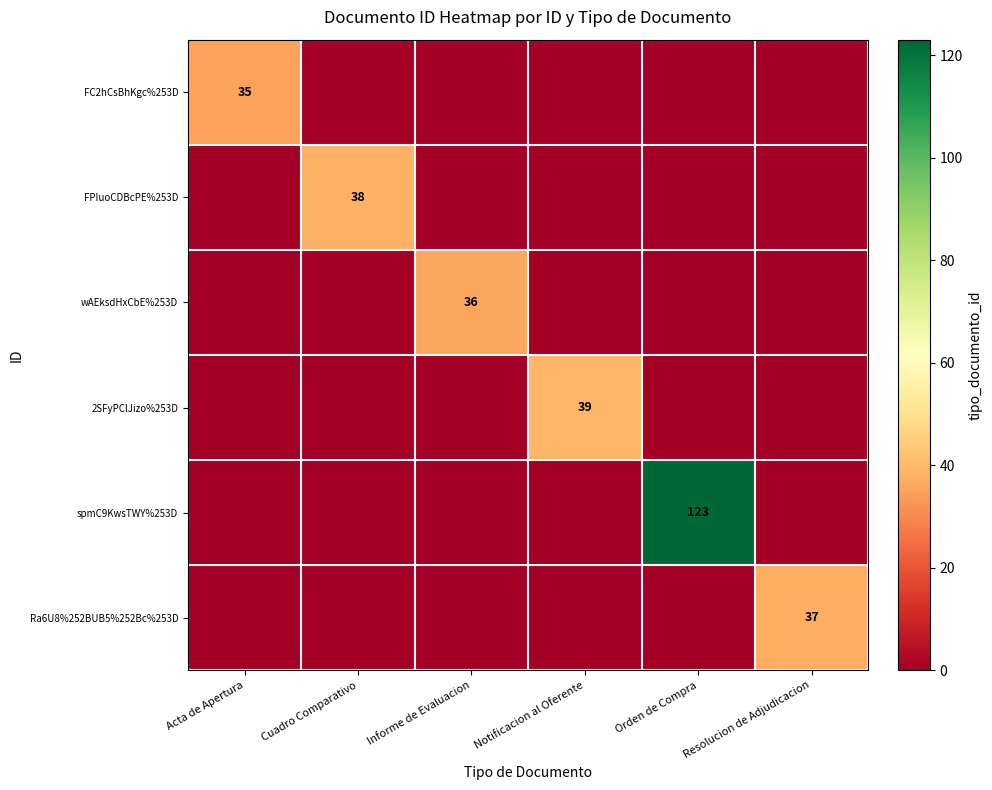

What is the total value across all series at Cuadro Comparativo?

38